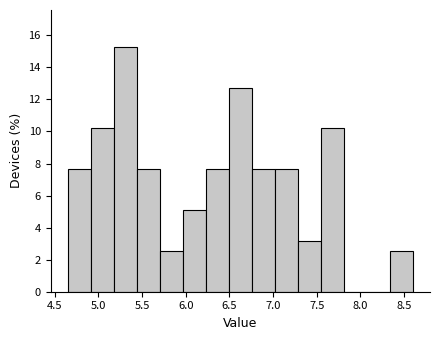

Which range on the x-axis has the tallest bar?

5.20 to 5.45